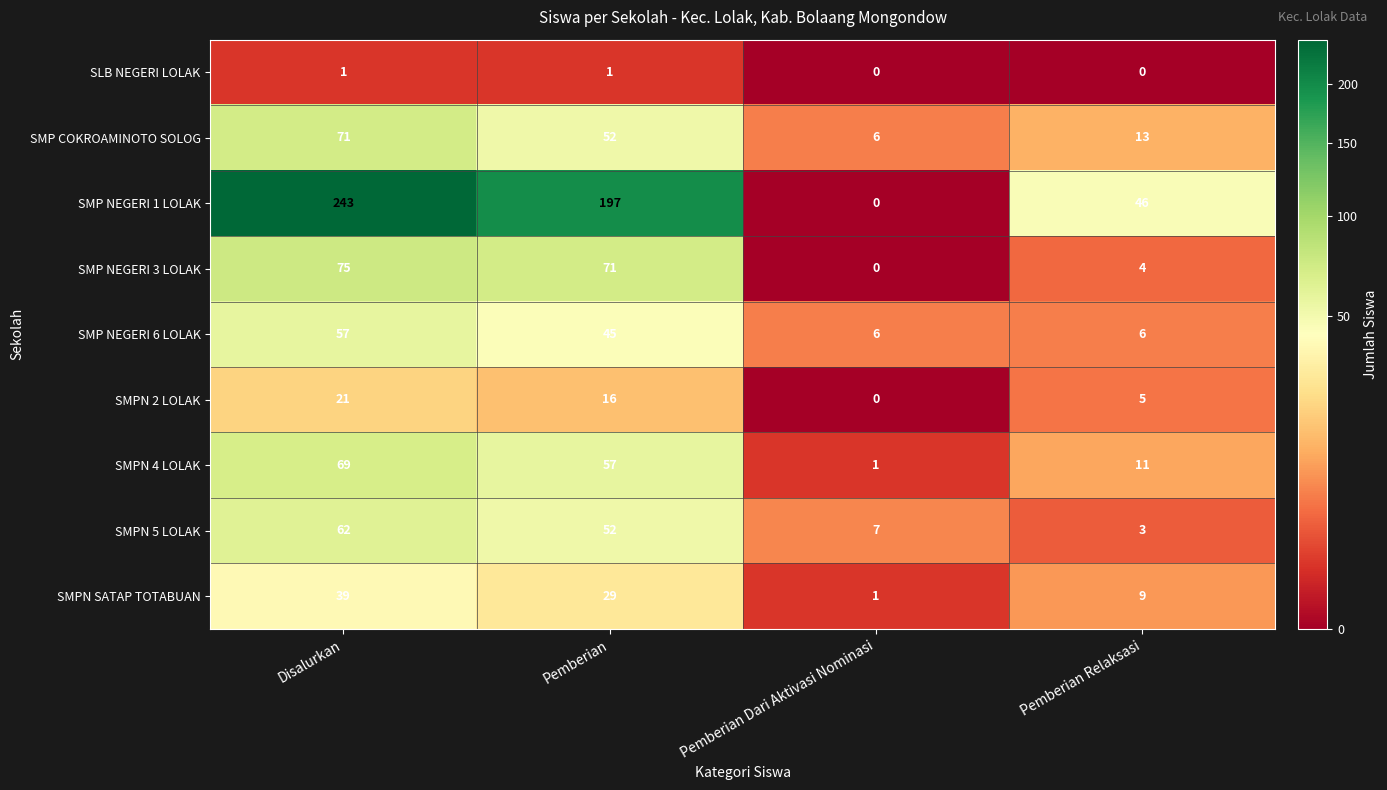

What is the greatest value displayed?

243